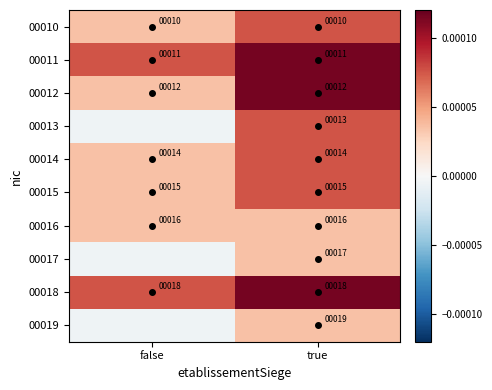

Is it true that 00012 equals 7.7 at false?

False